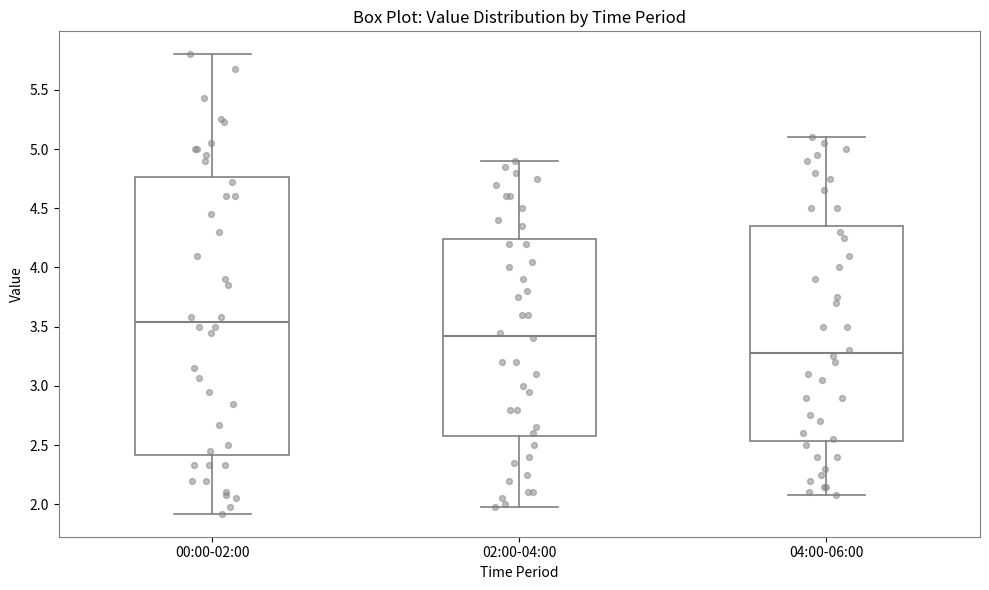

Where is the lower edge of the box for 00:00-02:00 on the y-axis? The values are not printed on the chart, so give them approximately, as read against the axis.

2.40